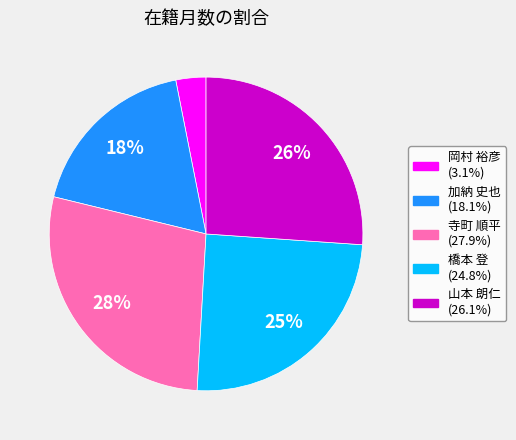

To the nearest percent, what percentage of the pie is 橋本 登?

25%